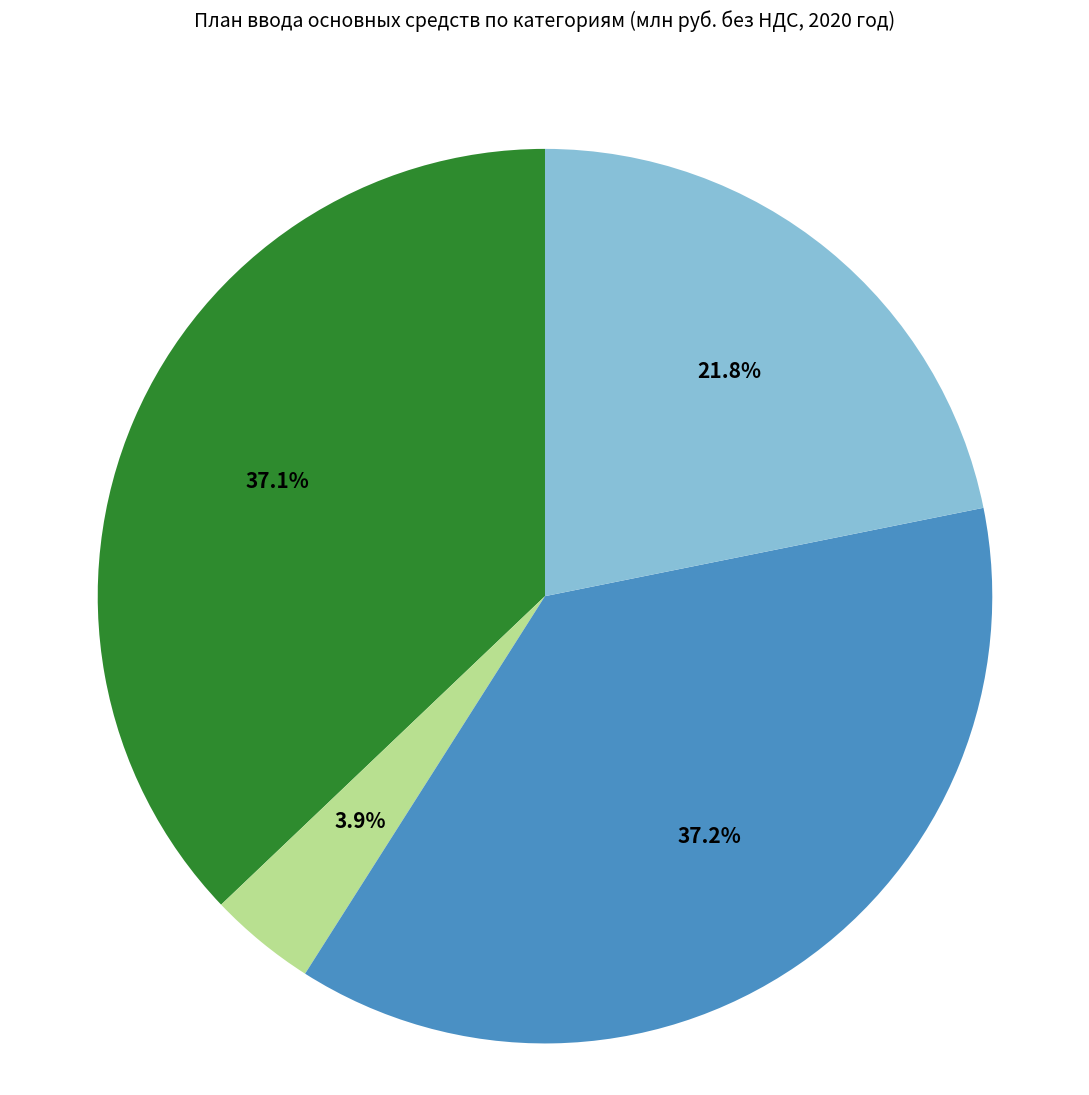

Does any single category account for the majority?

No